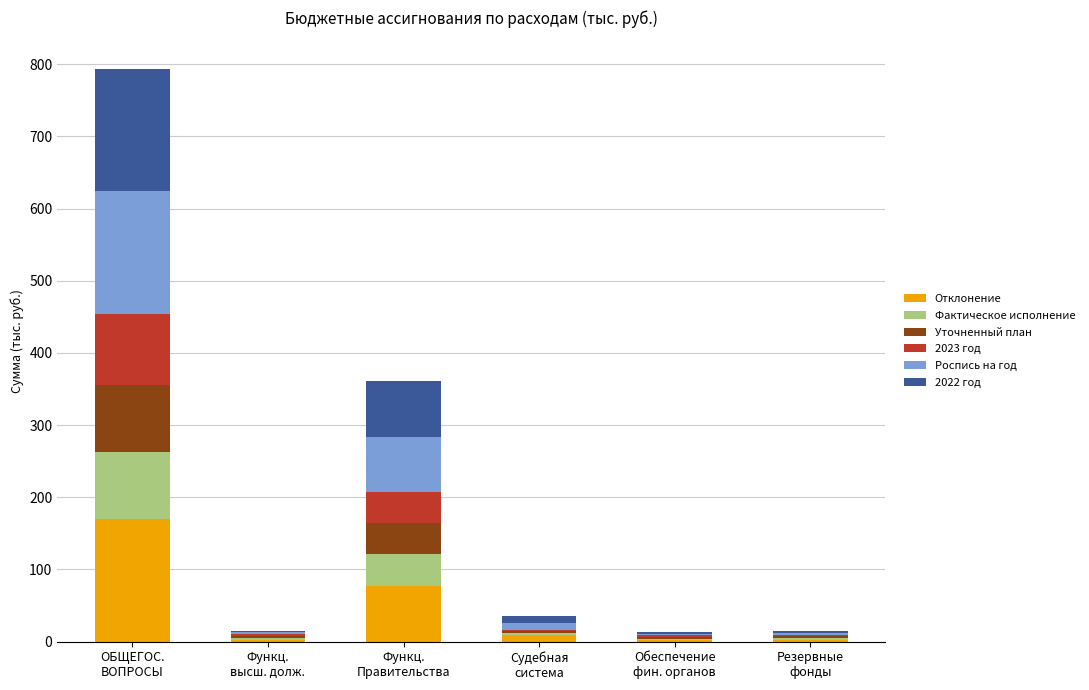

What is the sum of all Отклонение values?

263.0